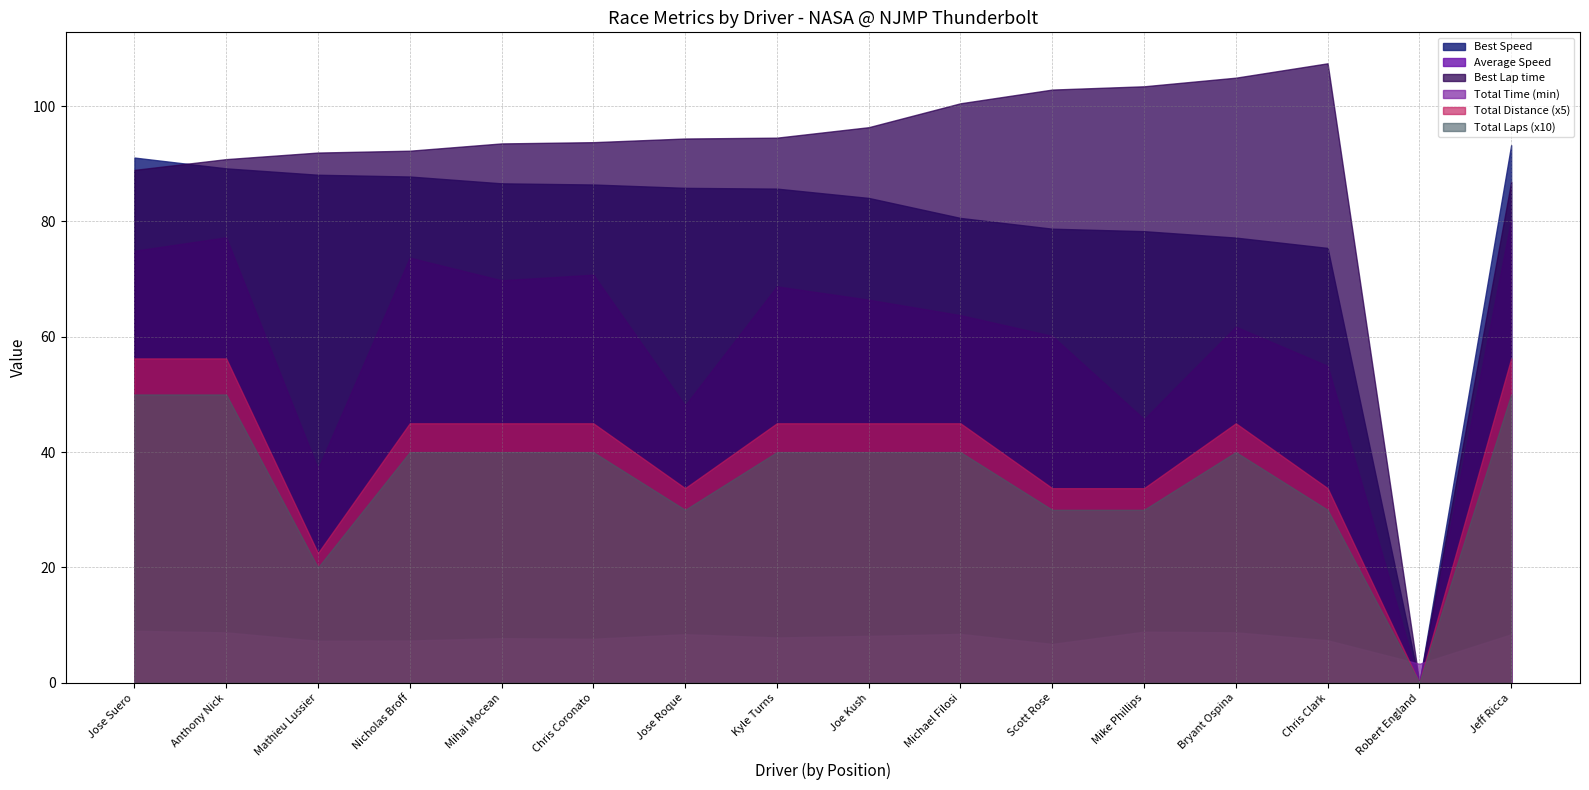

What is the spread (max minus min) of values at Kyle Turns?

86.7